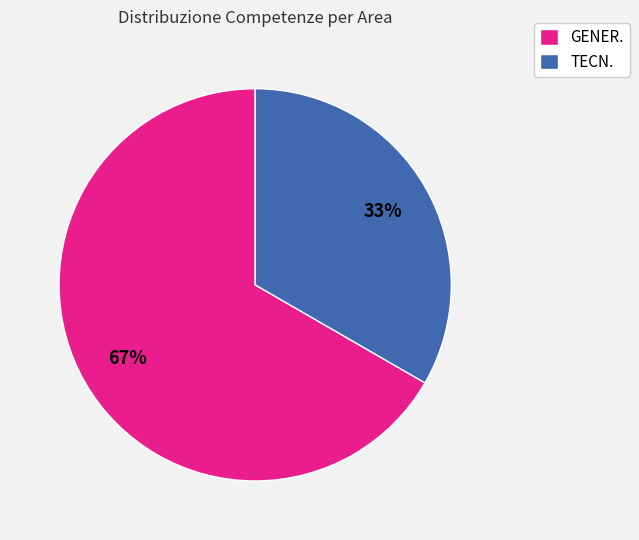

How many segments does this pie chart have?

2